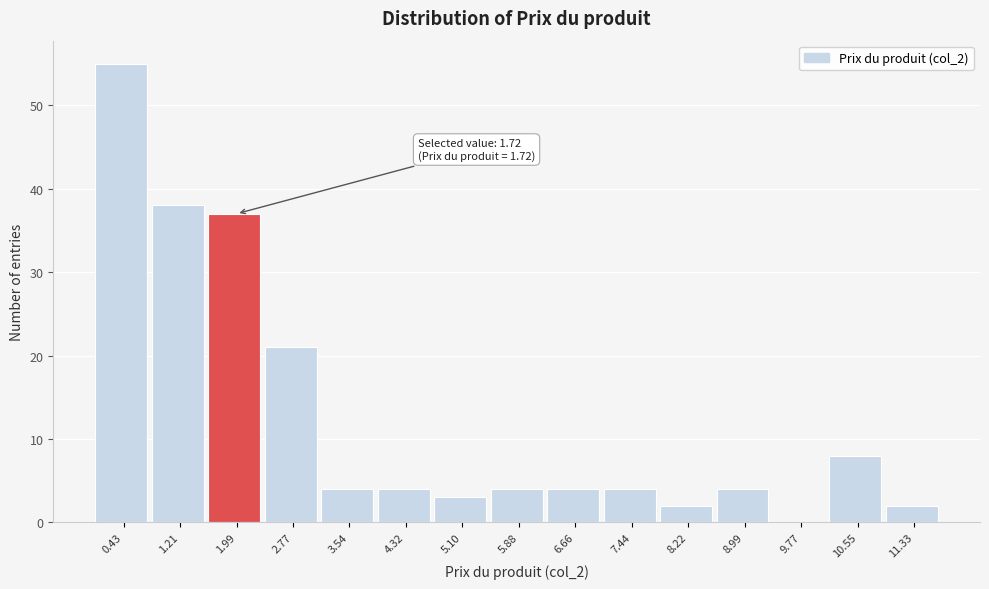

Which range on the x-axis has the tallest bar?

0.0 to 0.8